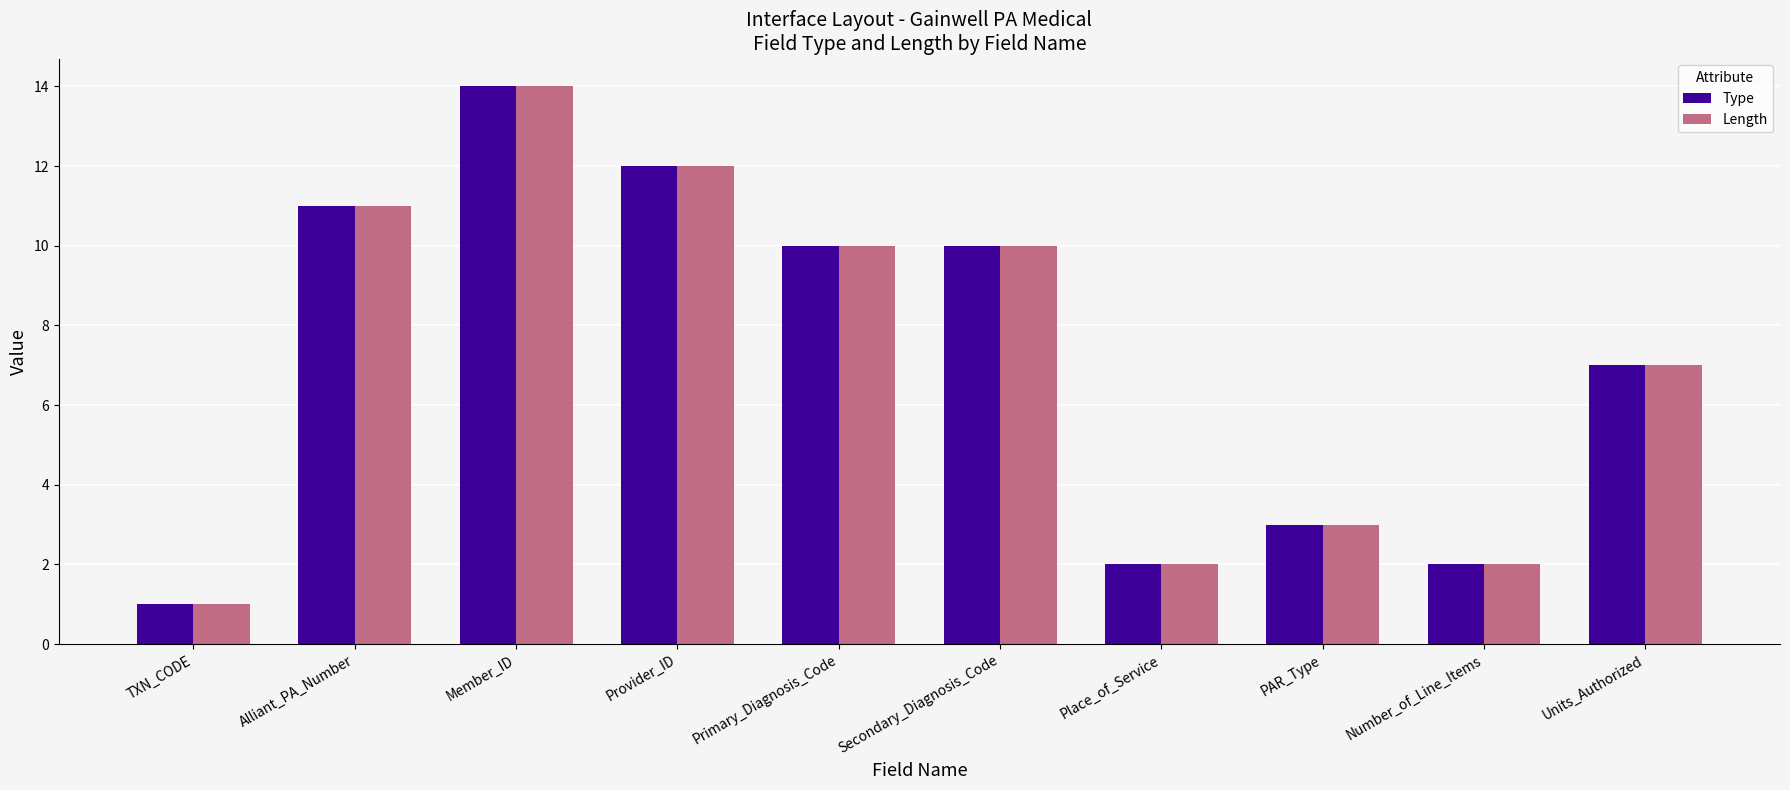

Which label corresponds to the largest value in the chart?

Member_ID